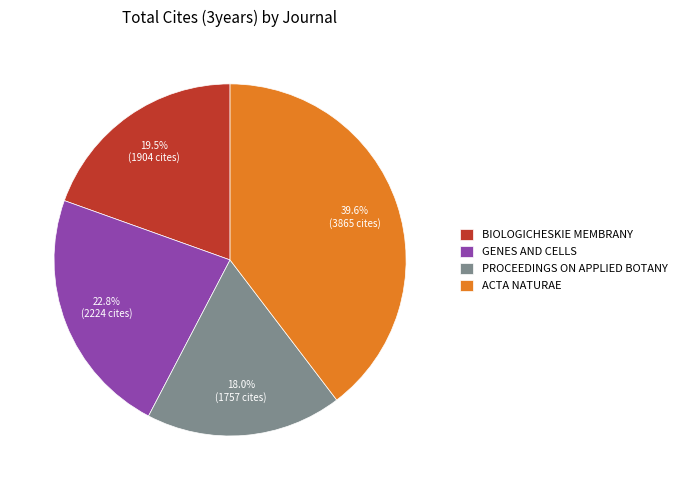

To the nearest percent, what is the average slice percentage?

25%